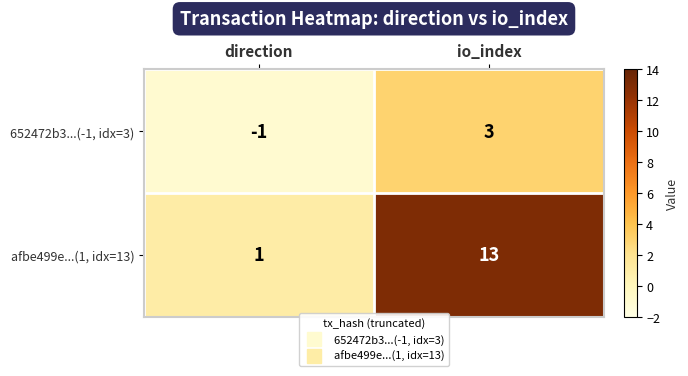

Is it true that afbe499e...(1, idx=13) equals 13 at io_index?

True